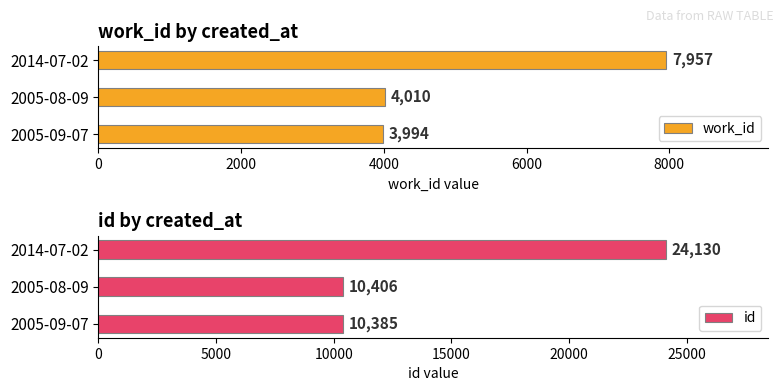

What is the minimum value for id?

10385